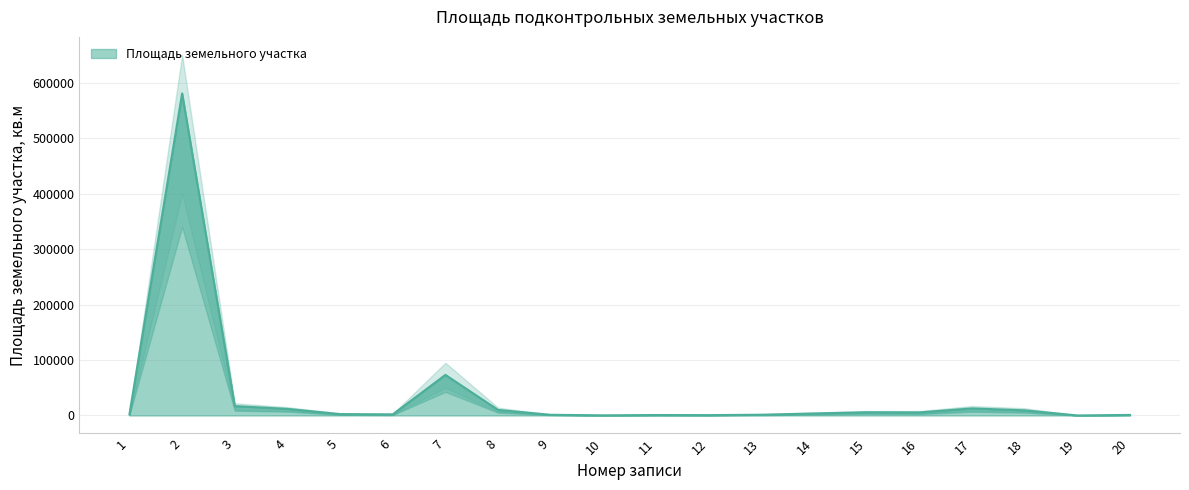

Read the value at 9.

1200.0